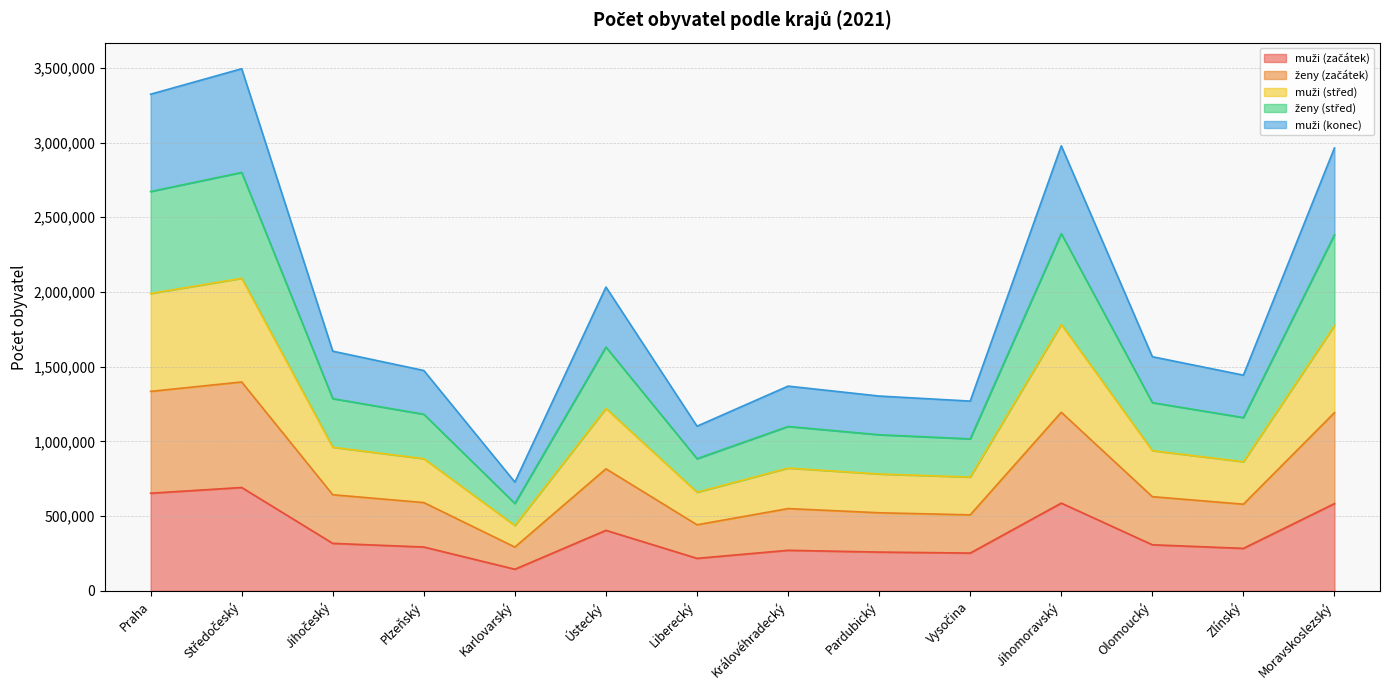

True or false: muži (konec) and ženy (střed) cross at least once.

False